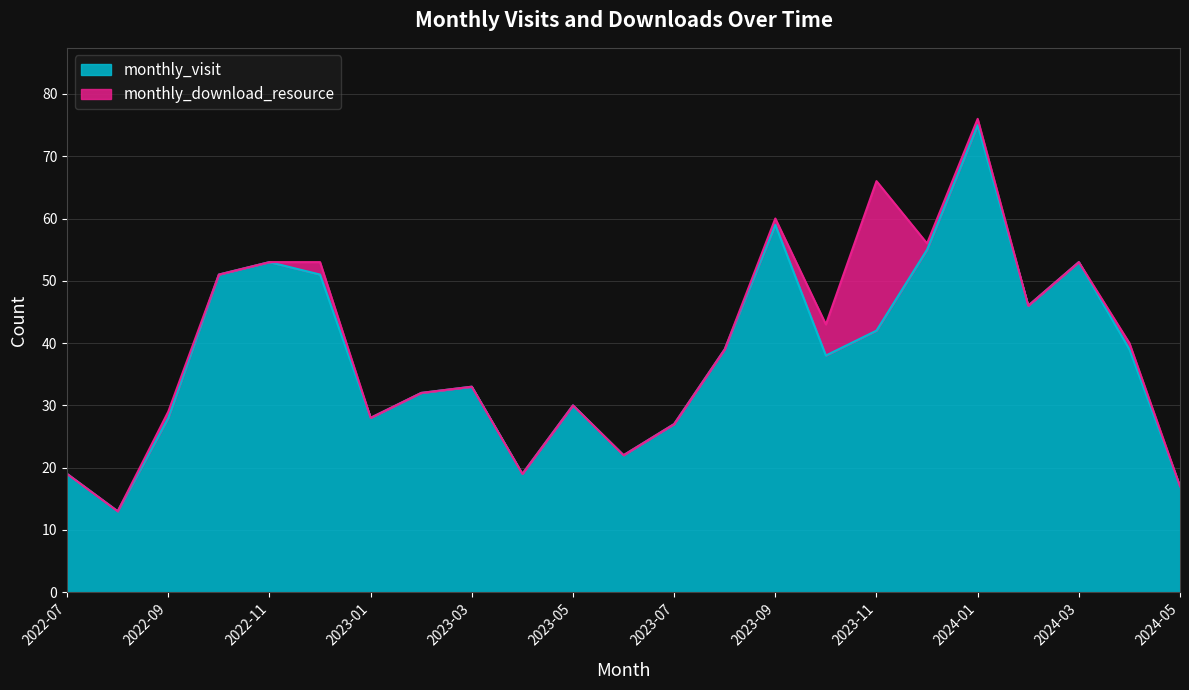

How many values are below 38?

11